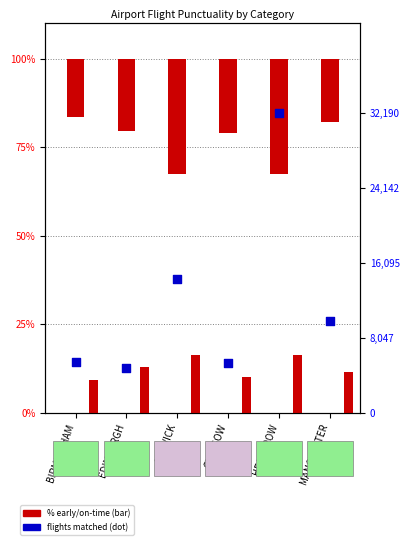

Which series has the largest total across all categories?

number_flights_matched